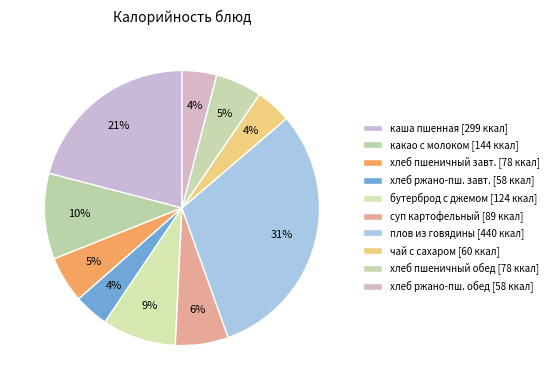

How many segments does this pie chart have?

10